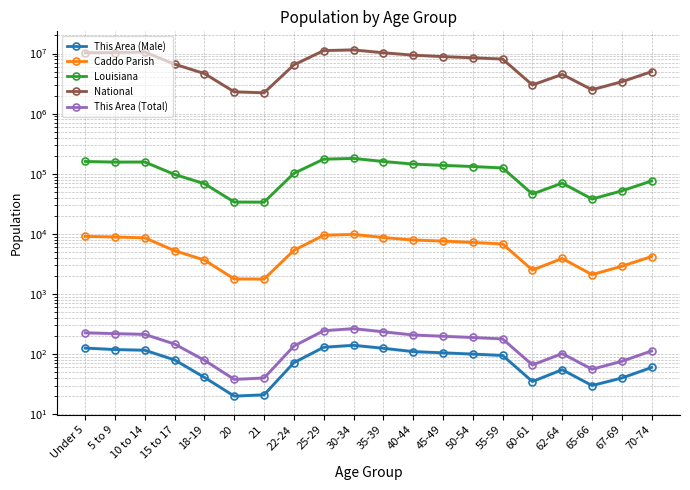

Reading left to right, what are all the values shown in this chart?

This Area (Male): 126	119	116	80	41	20	21	72	130	140	125	110	105	100	95	35	55	30	40	60
Caddo Parish: 9084	8869	8595	5256	3670	1779	1771	5316	9500	9800	8700	7900	7600	7200	6800	2500	3900	2100	2900	4200
Louisiana: 160136	156386	156872	97399	68348	33822	33701	101767	175000	180000	160000	145000	138000	132000	125000	46000	70000	38000	52000	76000
National: 10319427	10389638	10579862	6656209	4647457	2308319	2223198	6482659	11200000	11500000	10300000	9400000	8900000	8500000	8100000	3000000	4500000	2500000	3400000	5000000
This Area (Total): 226	219	213	147	79	38	40	136	245	265	235	208	198	189	179	66	102	56	76	113